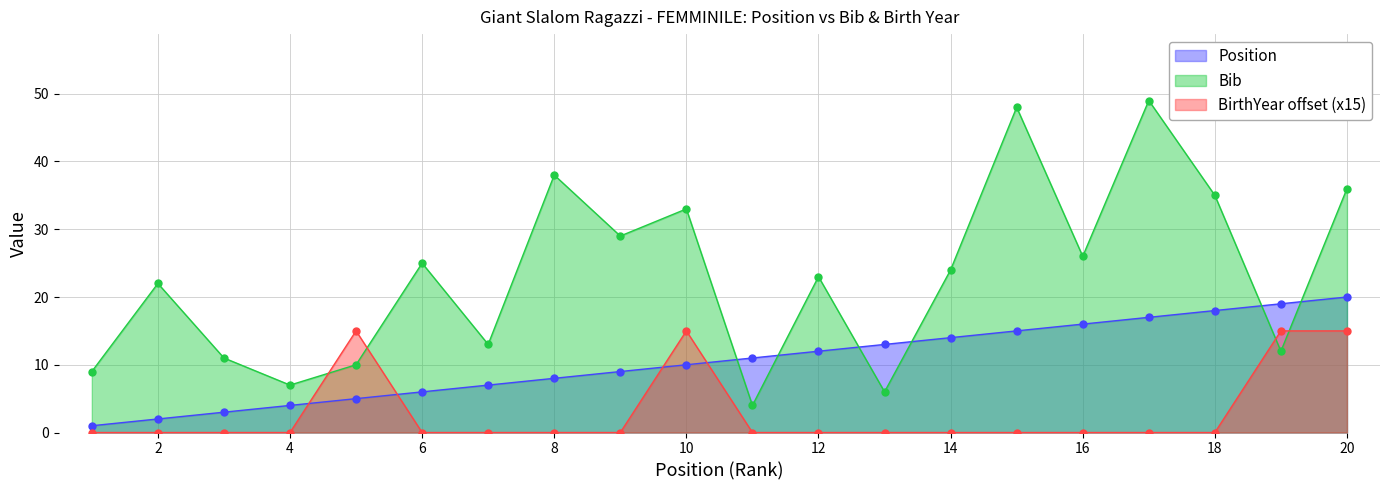

What is the minimum value for Position?

1